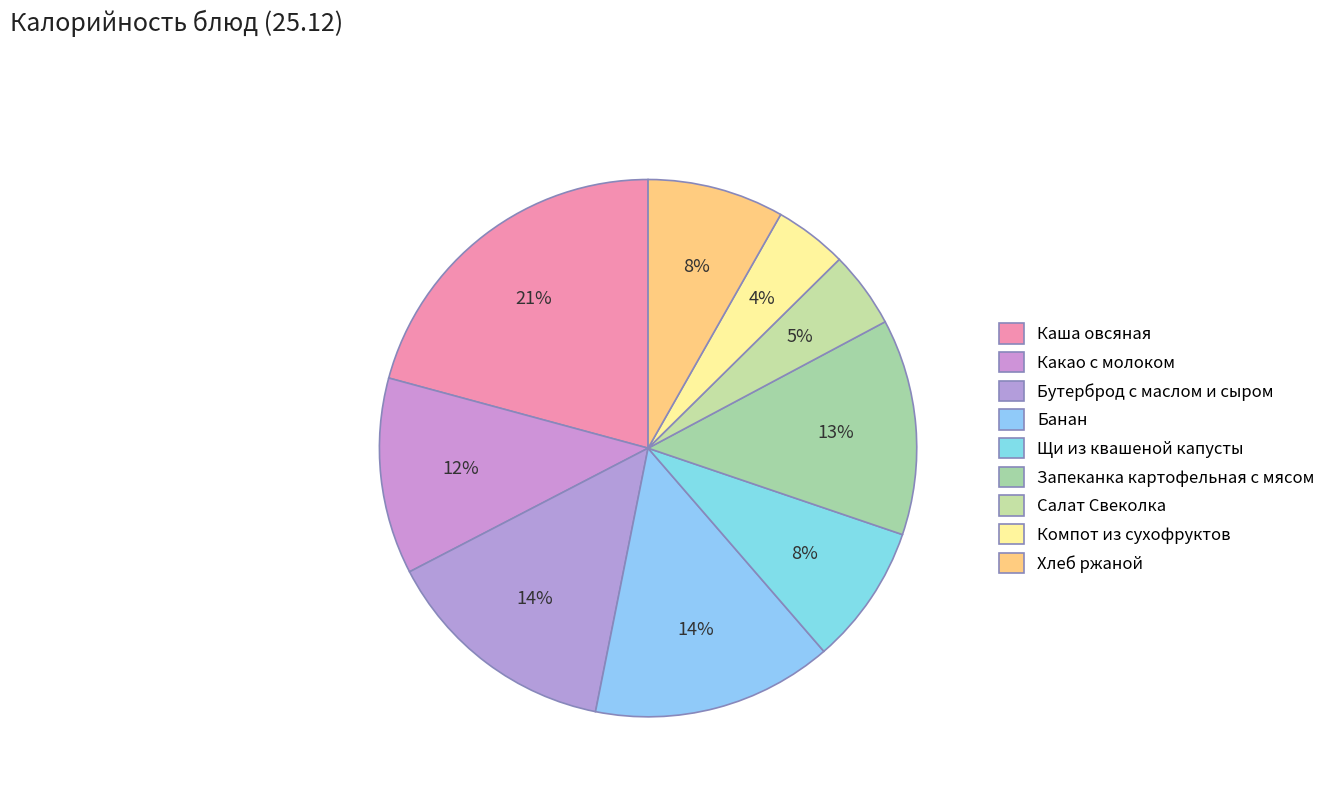

Count the number of slices in the pie.

9